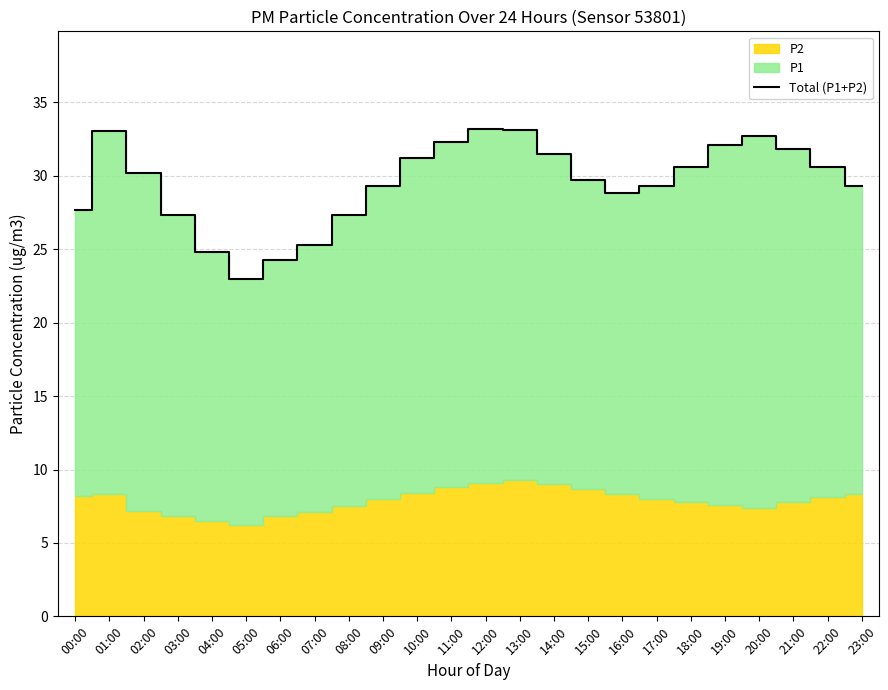

Count the number of categories in the chart.

24